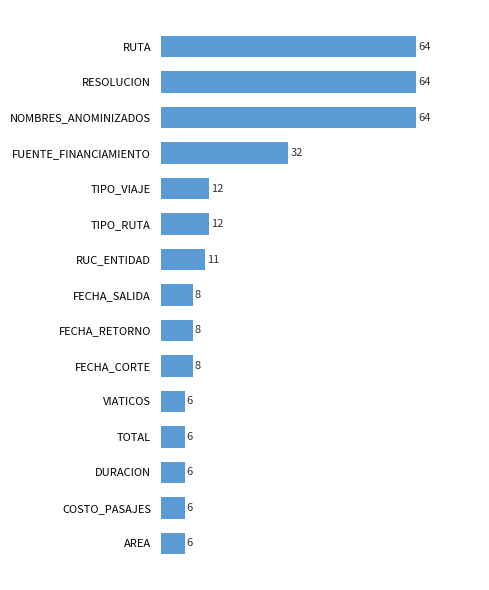

What is the label of the 3rd bar from the bottom?

DURACION